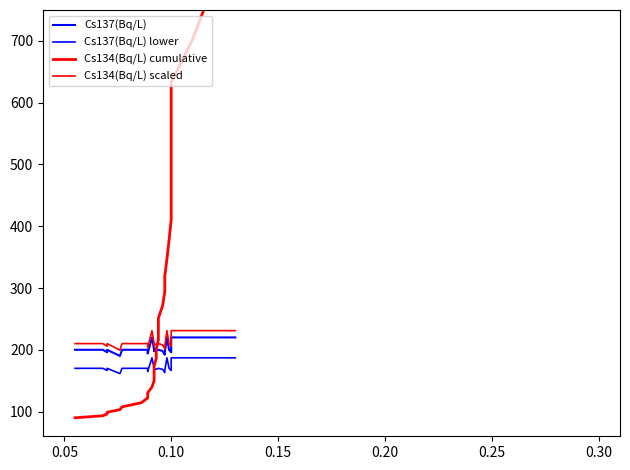

The value of Cs137(Bq/L) at 0.10 is 200.0. True or false?

True